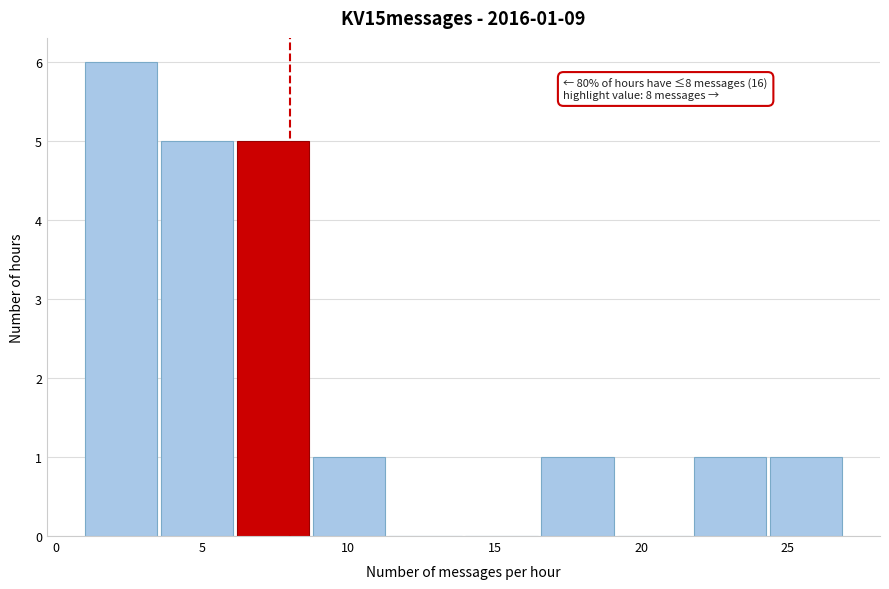

Over which range of the x-axis is the bar tallest?

1.0 to 3.6